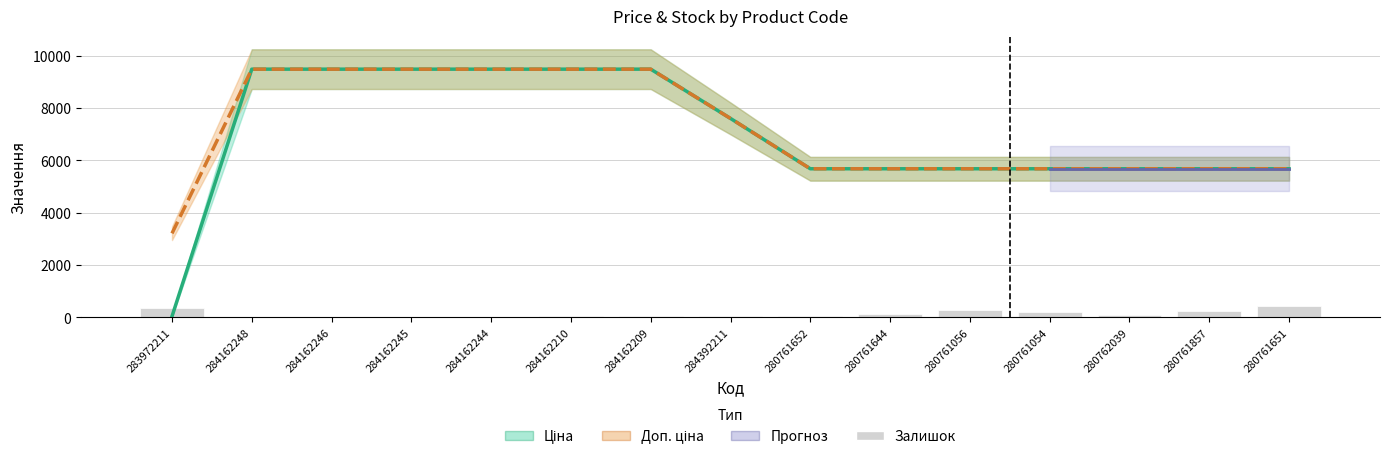

What position from the left is 280761652?

9